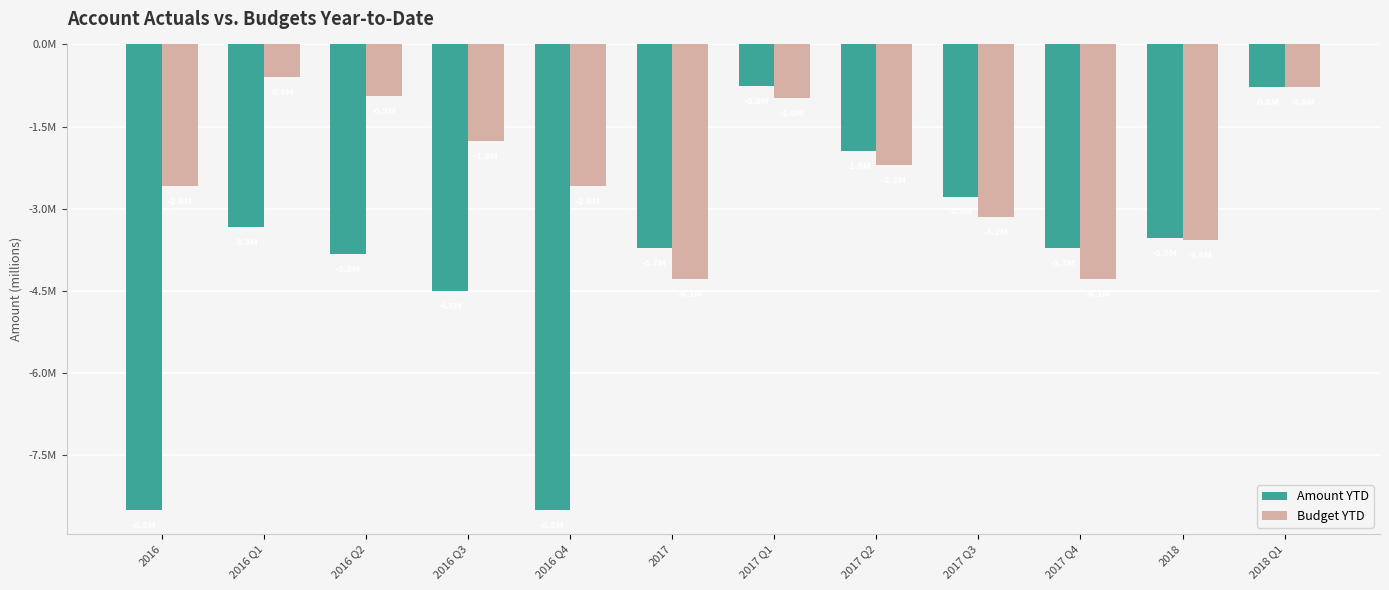

Does the chart contain any negative values?

Yes